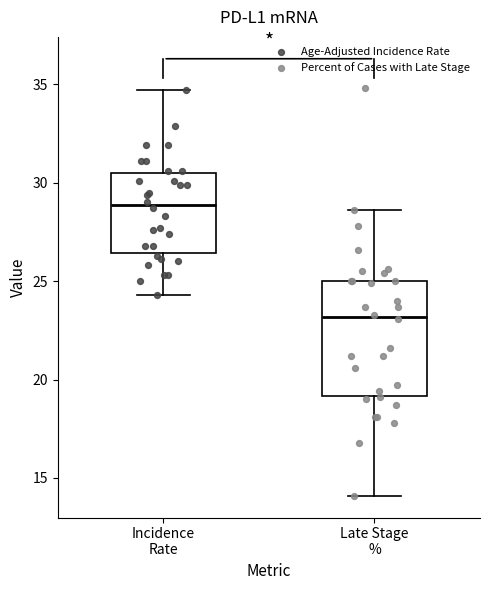

Which box is the tallest, from its lower edge to its upper edge?

Late Stage %